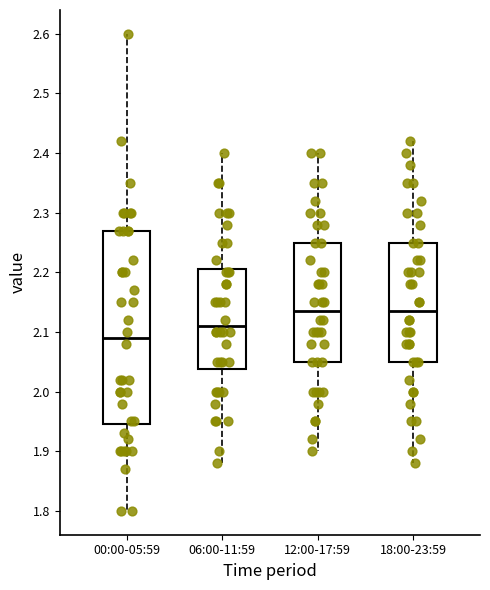

Reading left to right, read every box against the y-axis: the position of its median line, the range the box covers, and the ends of its whiskers. The values are not printed on the chart, so give them approximately, as read against the axis.

00:00-05:59: median 2.09, box 1.95 to 2.27, whiskers 1.80 to 2.60
06:00-11:59: median 2.11, box 2.04 to 2.21, whiskers 1.88 to 2.40
12:00-17:59: median 2.14, box 2.05 to 2.25, whiskers 1.90 to 2.40
18:00-23:59: median 2.14, box 2.05 to 2.25, whiskers 1.88 to 2.42